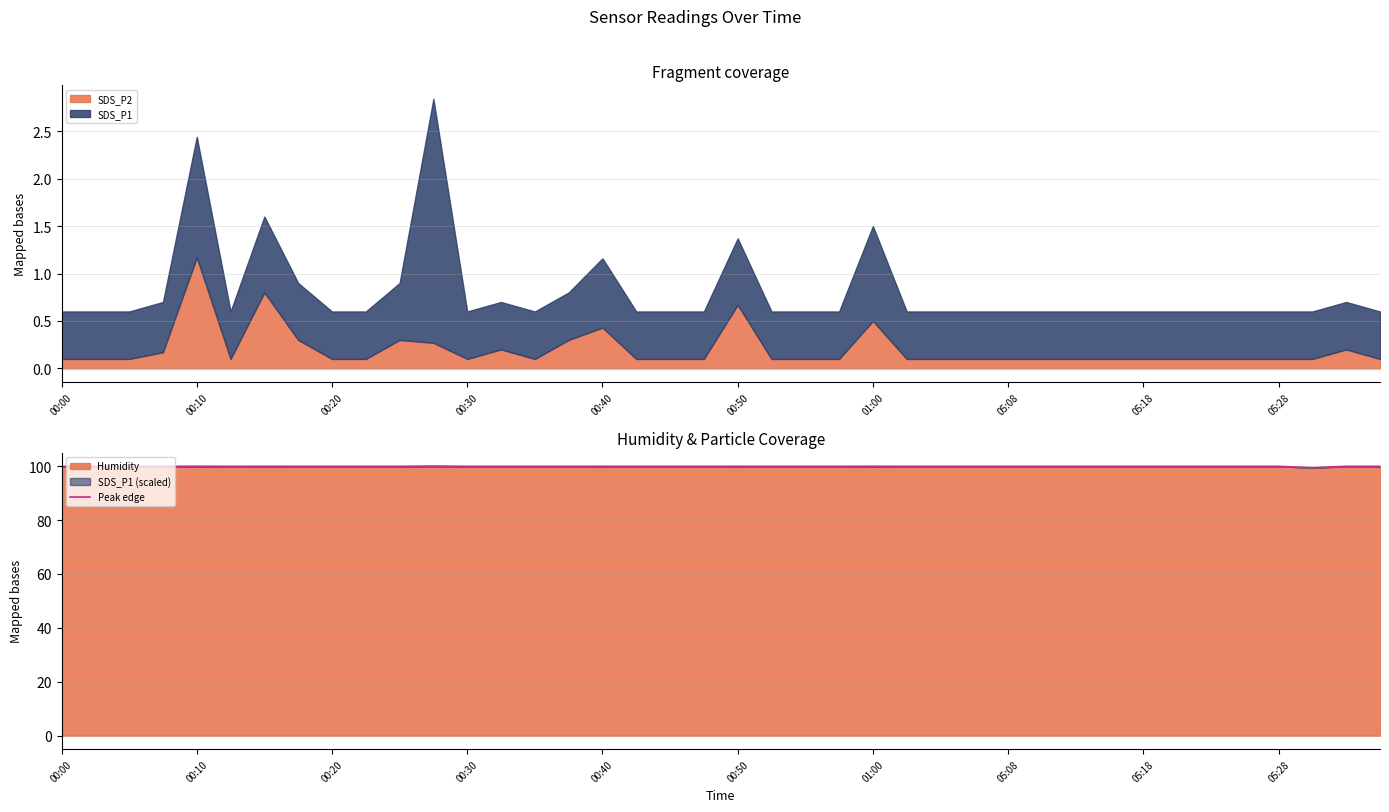

What is the average value?

99.9